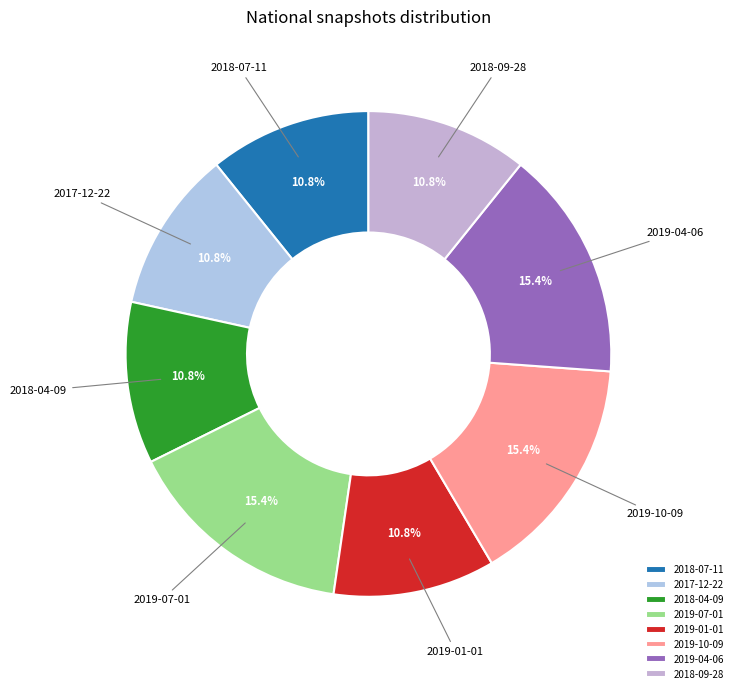

True or false: 2019-01-01 accounts for 11% of the total.

True